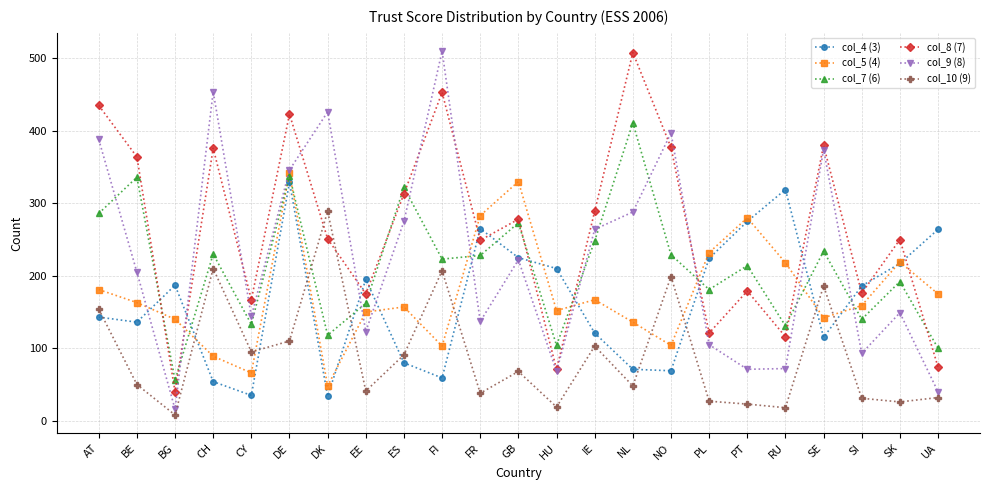

How many data points in col_4 (3) are less than 186?

11